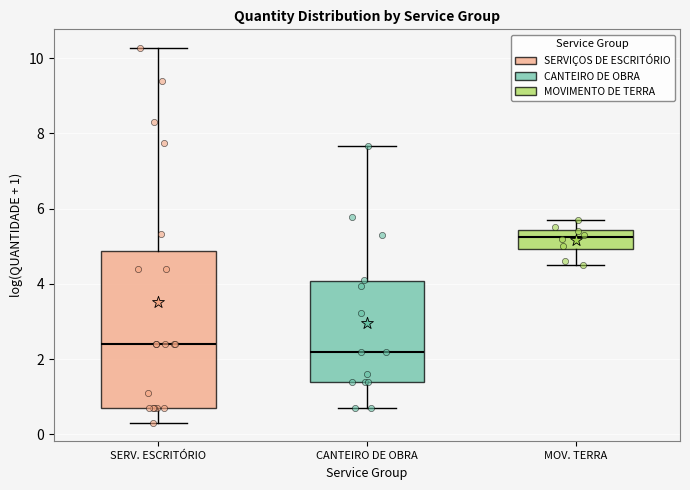

Reading left to right, read every box against the y-axis: the position of its median line, the range the box covers, and the ends of its whiskers. The values are not printed on the chart, so give them approximately, as read against the axis.

SERV. ESCRITÓRIO: median 2.4, box 0.6 to 4.8, whiskers 0.4 to 10.2
CANTEIRO DE OBRA: median 2.2, box 1.4 to 4.0, whiskers 0.6 to 7.6
MOV. TERRA: median 5.2, box 5.0 to 5.4, whiskers 4.6 to 5.8